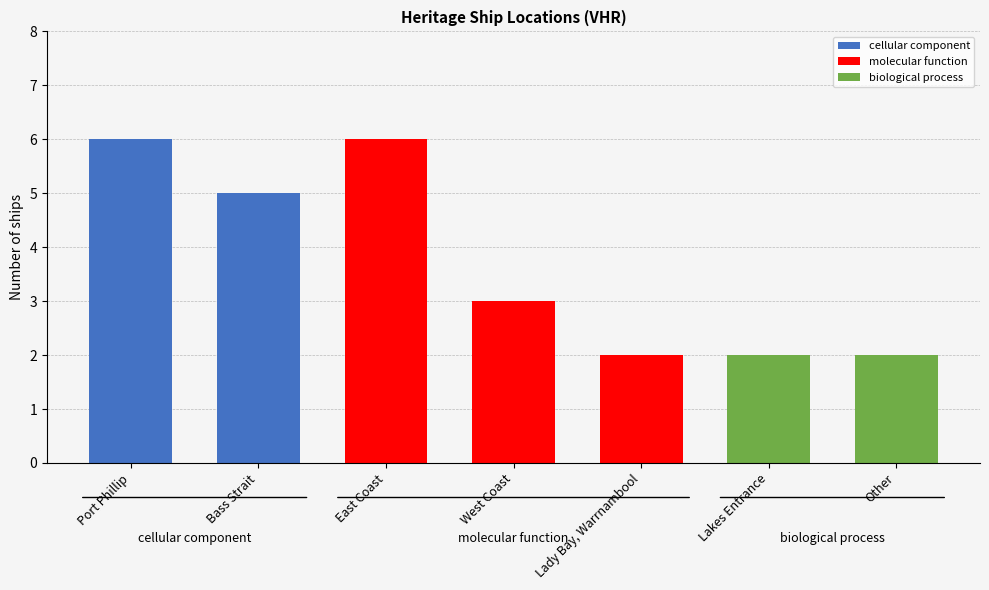

What is the difference between the maximum and second lowest values?

4